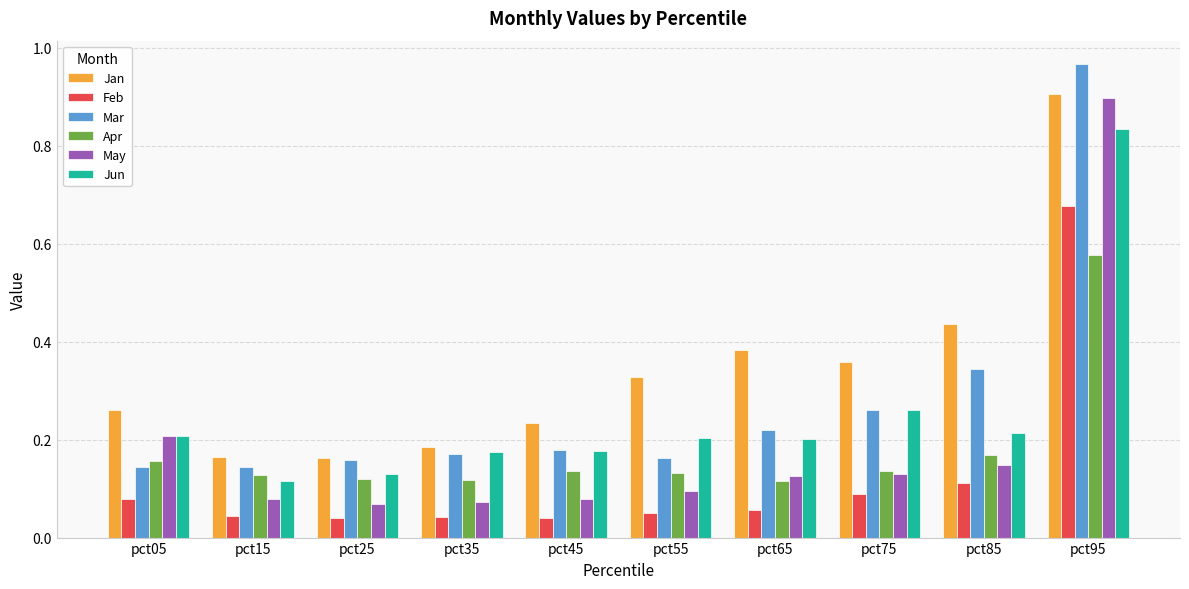

Count the Jun values in the range 0 to 1.

10